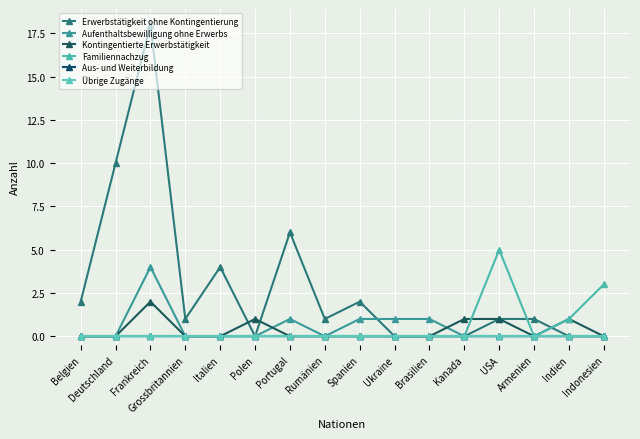

The Erwerbstätigkeit ohne Kontingentierung series shows 2 at Belgien. True or false?

True